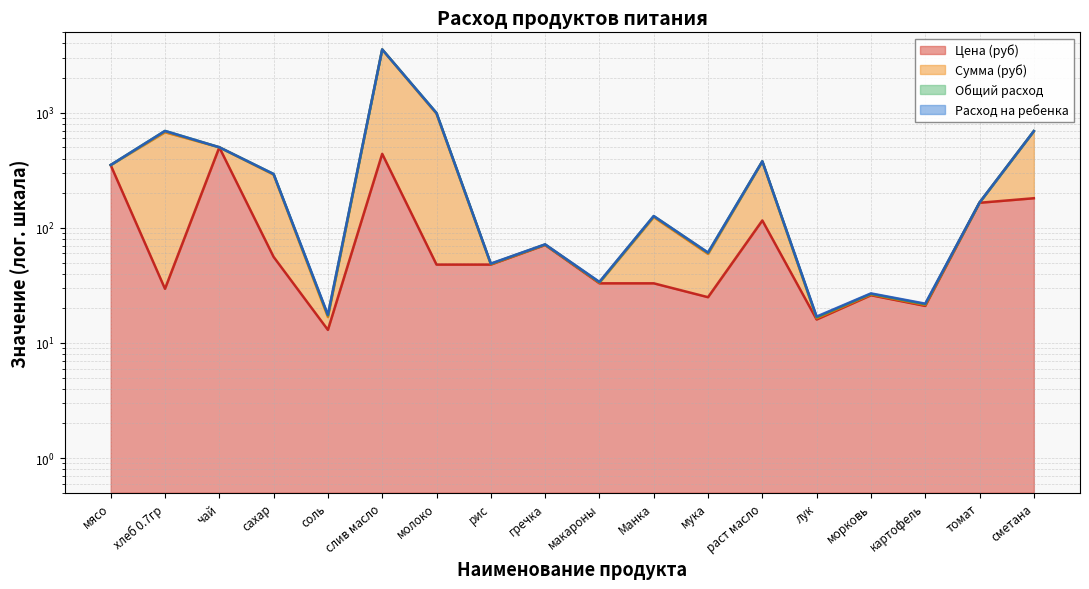

Which series has the largest total across all categories?

Сумма (руб)